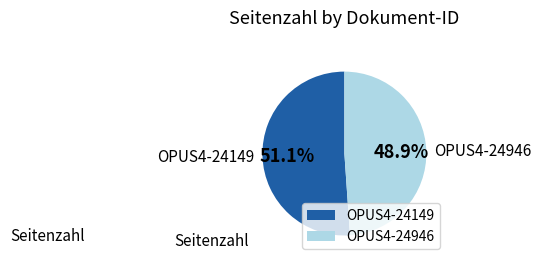

To the nearest percent, what is the combined percentage of OPUS4-24946 and OPUS4-24149?

100%